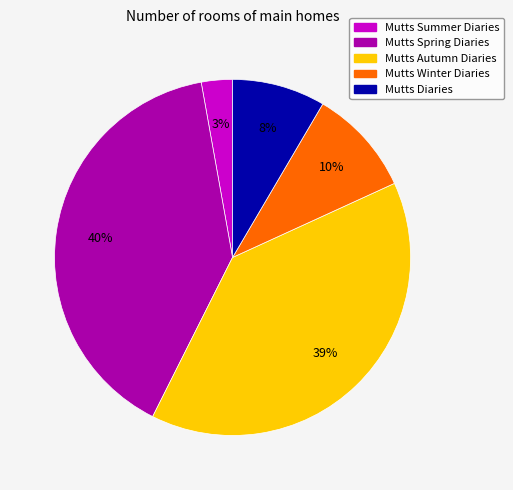

True or false: Mutts Summer Diaries accounts for 3% of the total.

True